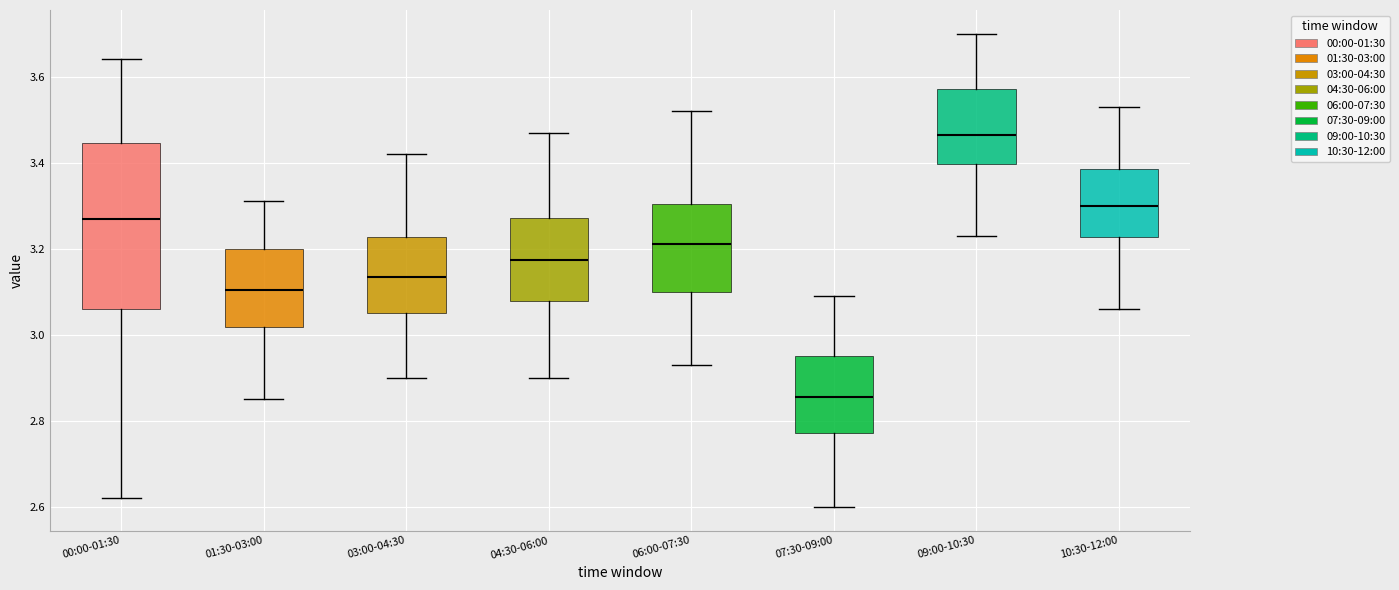

Which box has the lowest median line?

07:30-09:00